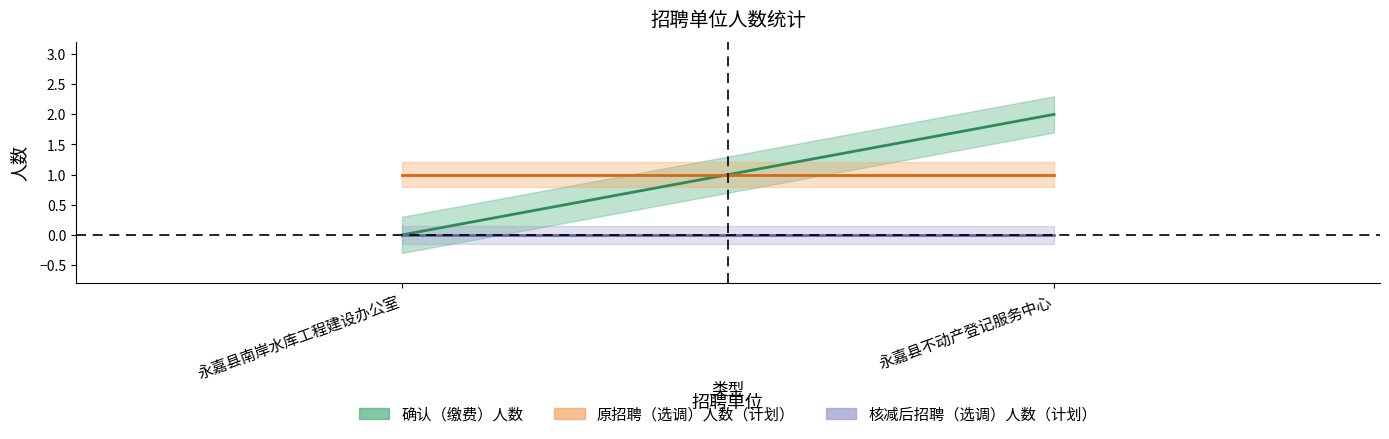

Which category has the lowest value in the 核减后招聘（选调）人数（计划） series?

永嘉县南岸水库工程建设办公室